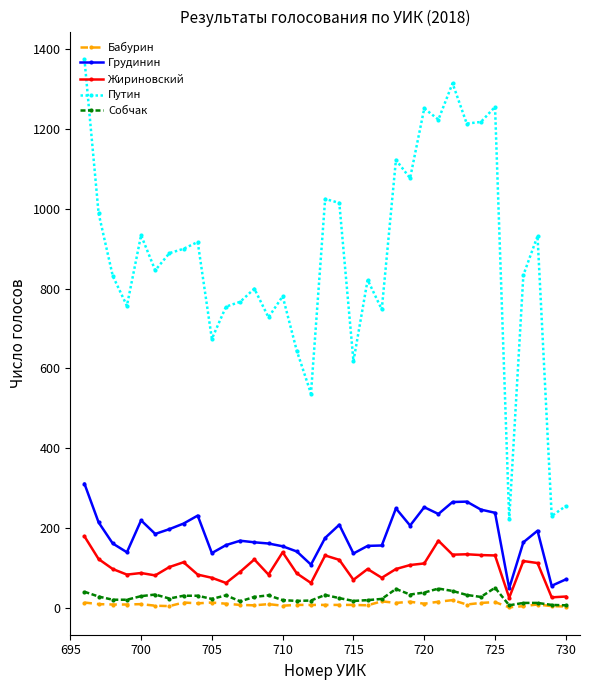

What is the highest value of the Путин series?

1376